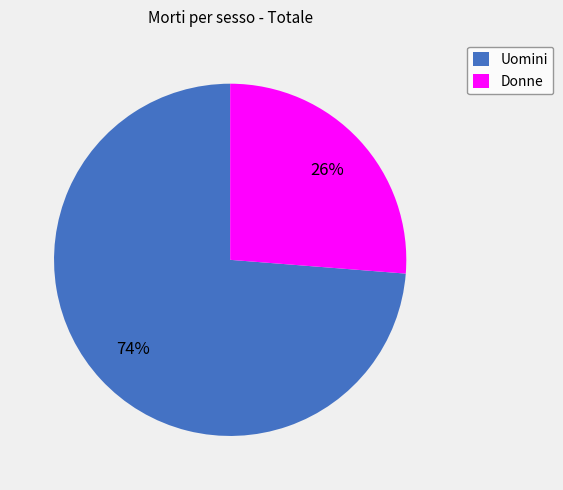

Combined, do Uomini and Donne account for over 50%?

Yes